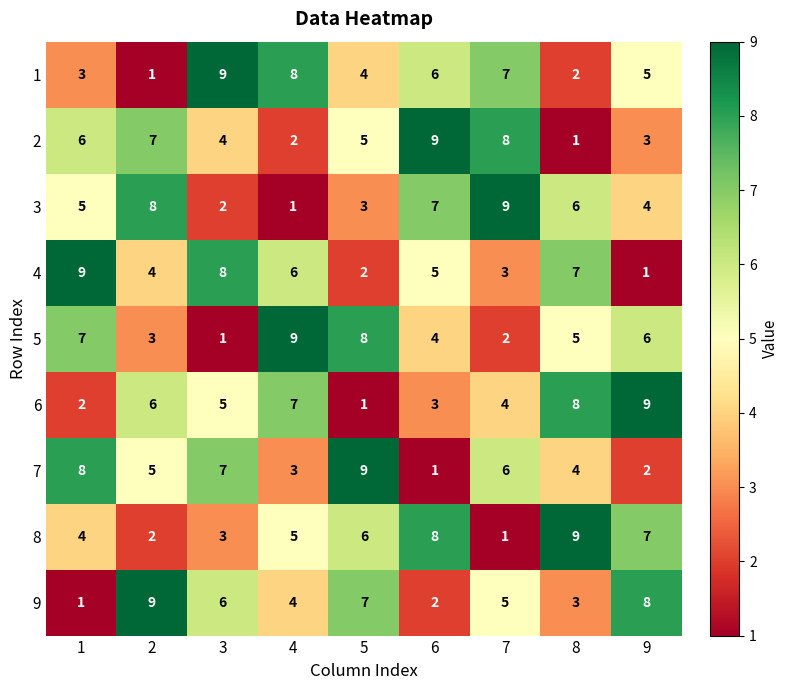

At which label is 4 closest to 5?

6